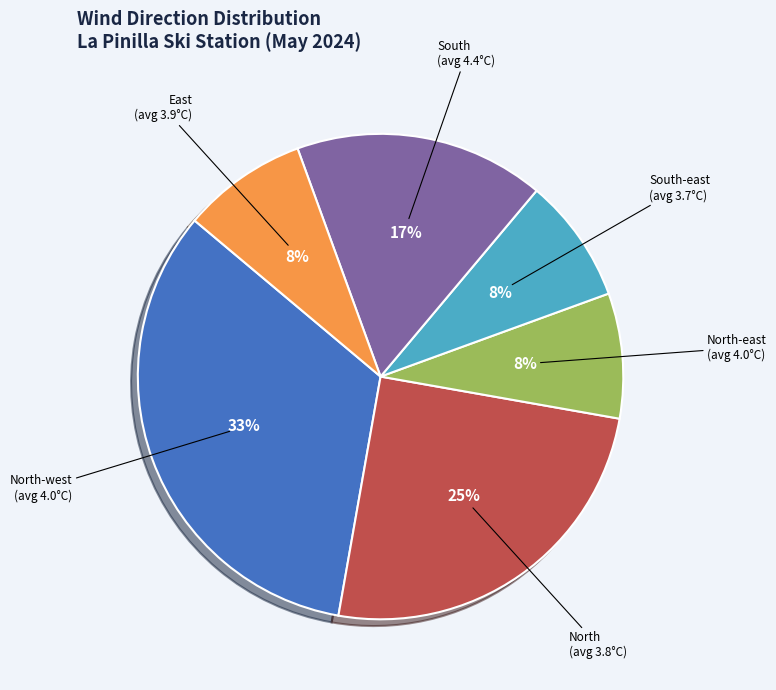

To the nearest percent, what is the average slice percentage?

17%